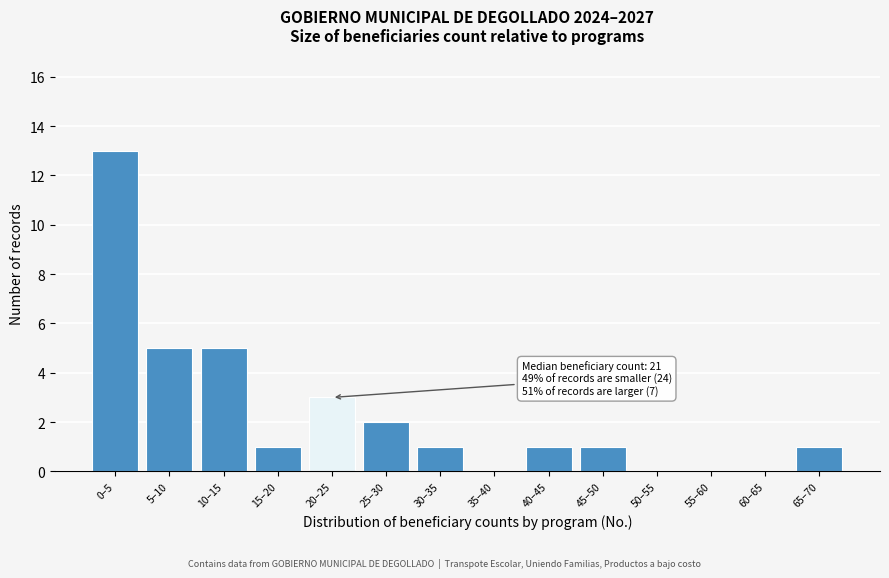

Reading left to right, list all the values displayed in this chart.

0–5=13	5–10=5	10–15=5	15–20=1	20–25=3	25–30=2	30–35=1	35–40=0	40–45=1	45–50=1	50–55=0	55–60=0	60–65=0	65–70=1